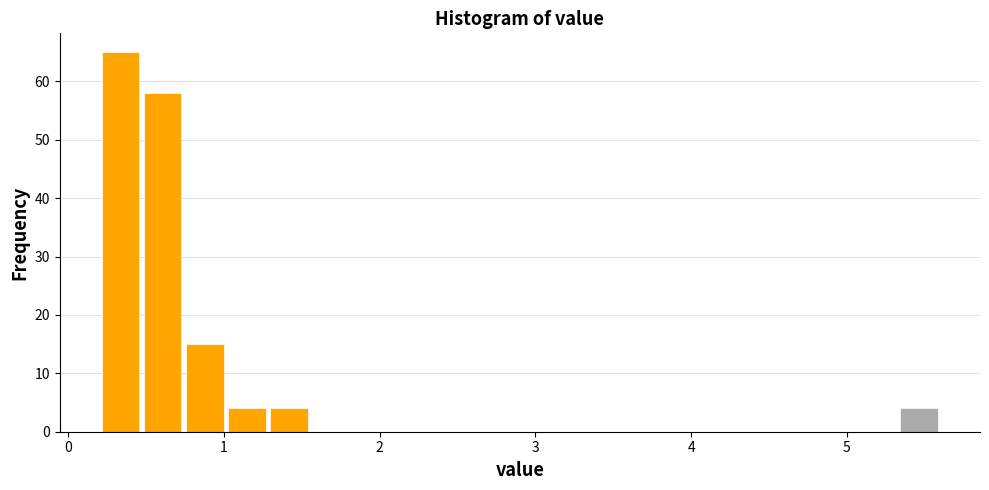

Read against the x-axis, roughly where is the centre of the tallest bar?

0.3